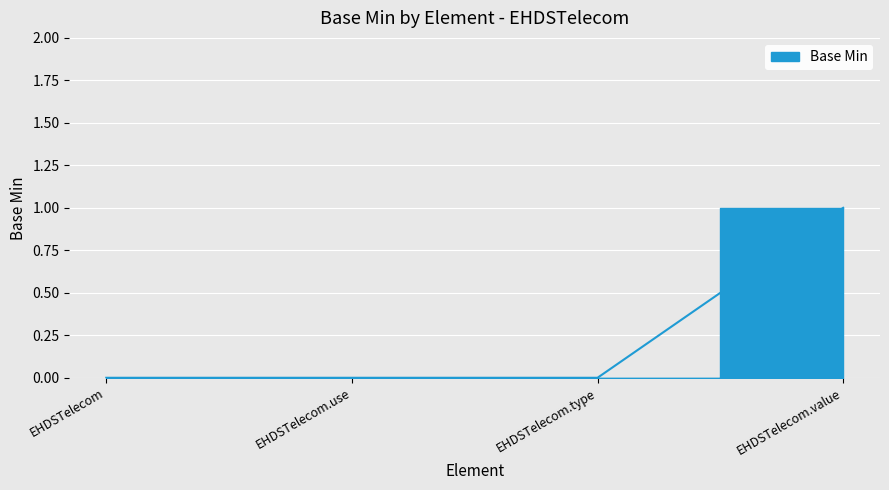

What is the value of the 4th point from the left?

1